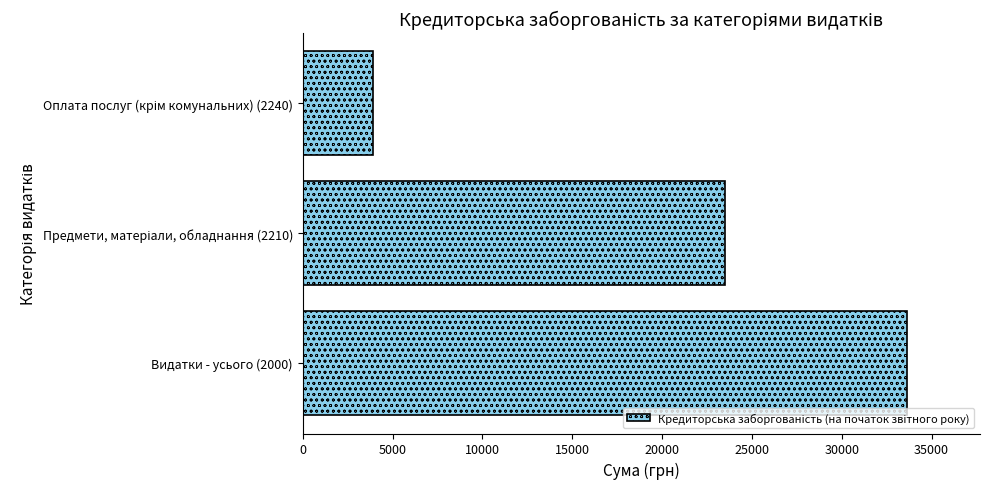

What value does the data have at Видатки - усього (2000)?

33659.3